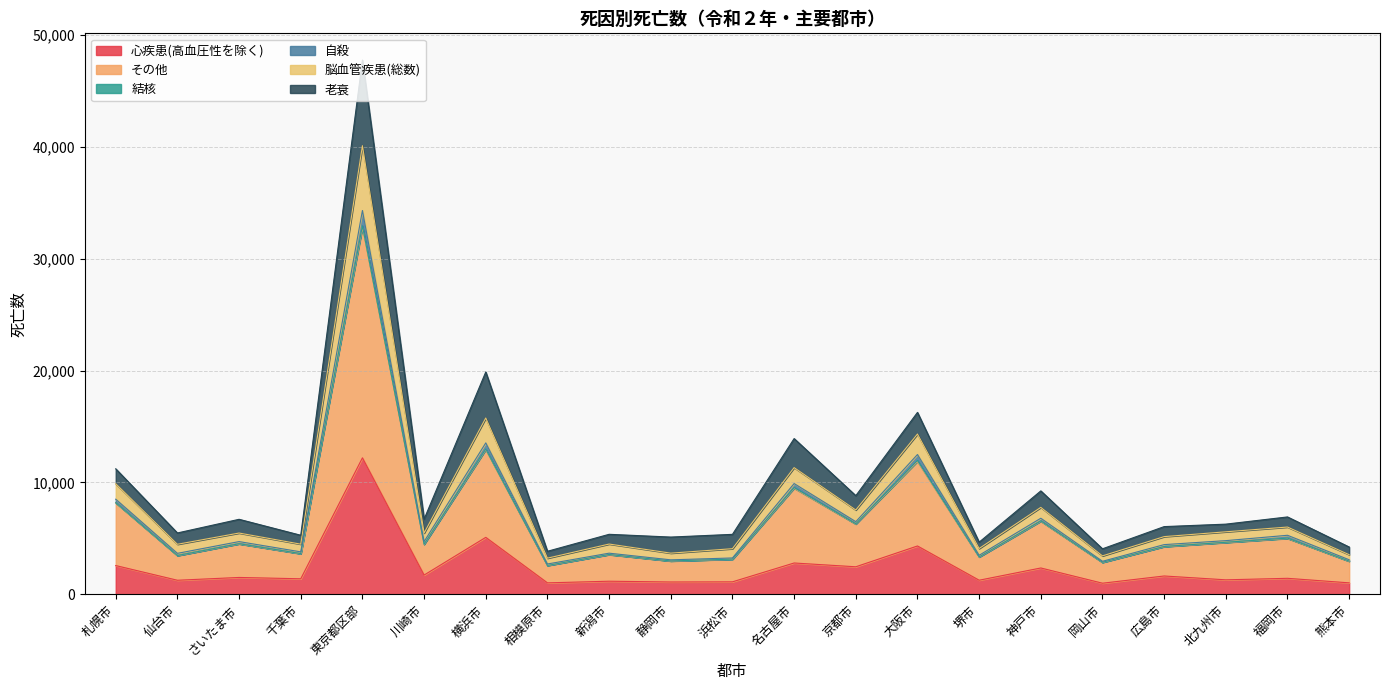

Which category has the lowest value across all series?

岡山市